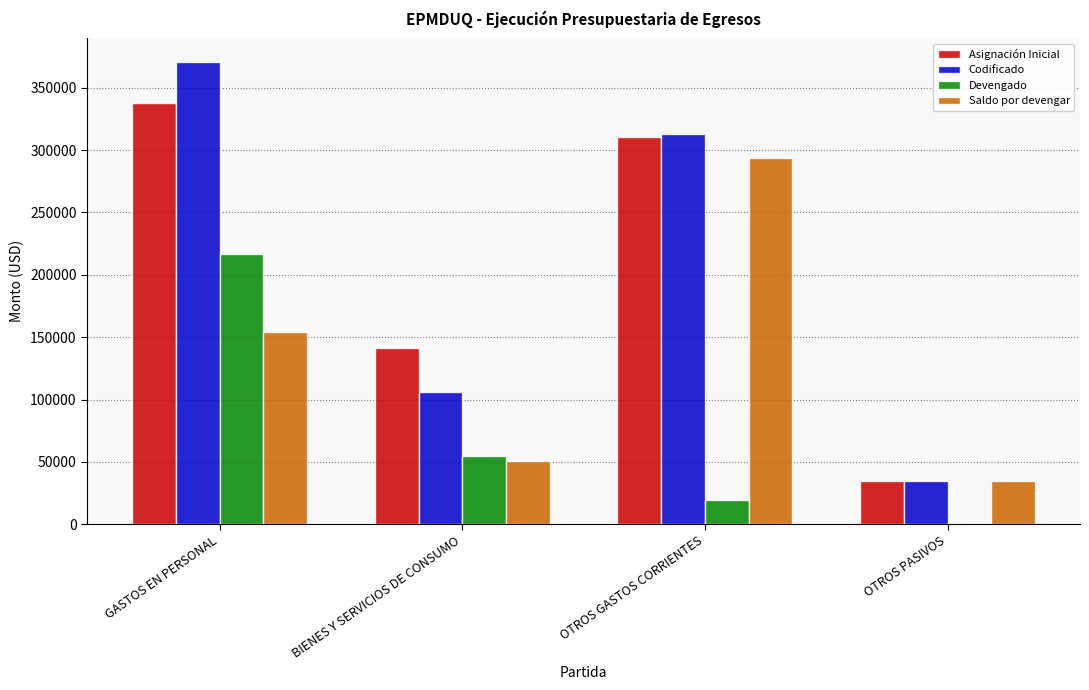

How many categories are shown in the chart?

4